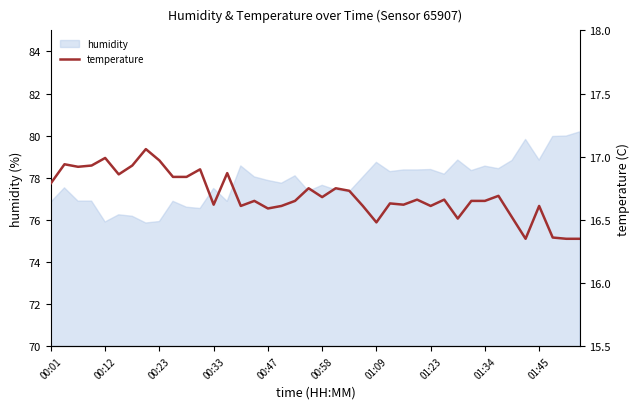

What is the highest value of the humidity series?

80.2